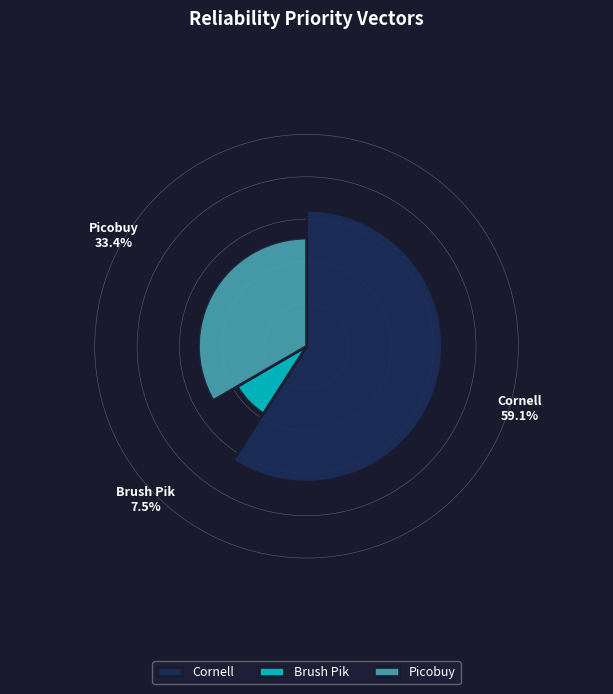

What is the majority slice?

Cornell